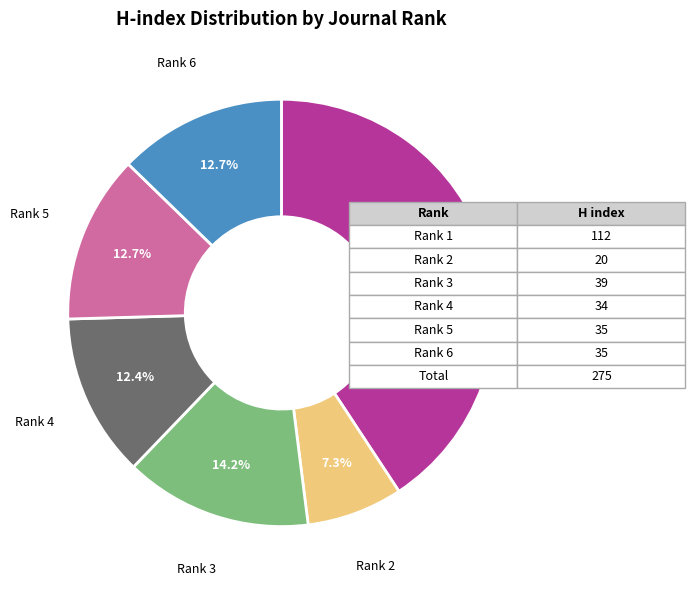

What percentage is the Rank 3 slice, to the nearest percent?

14%